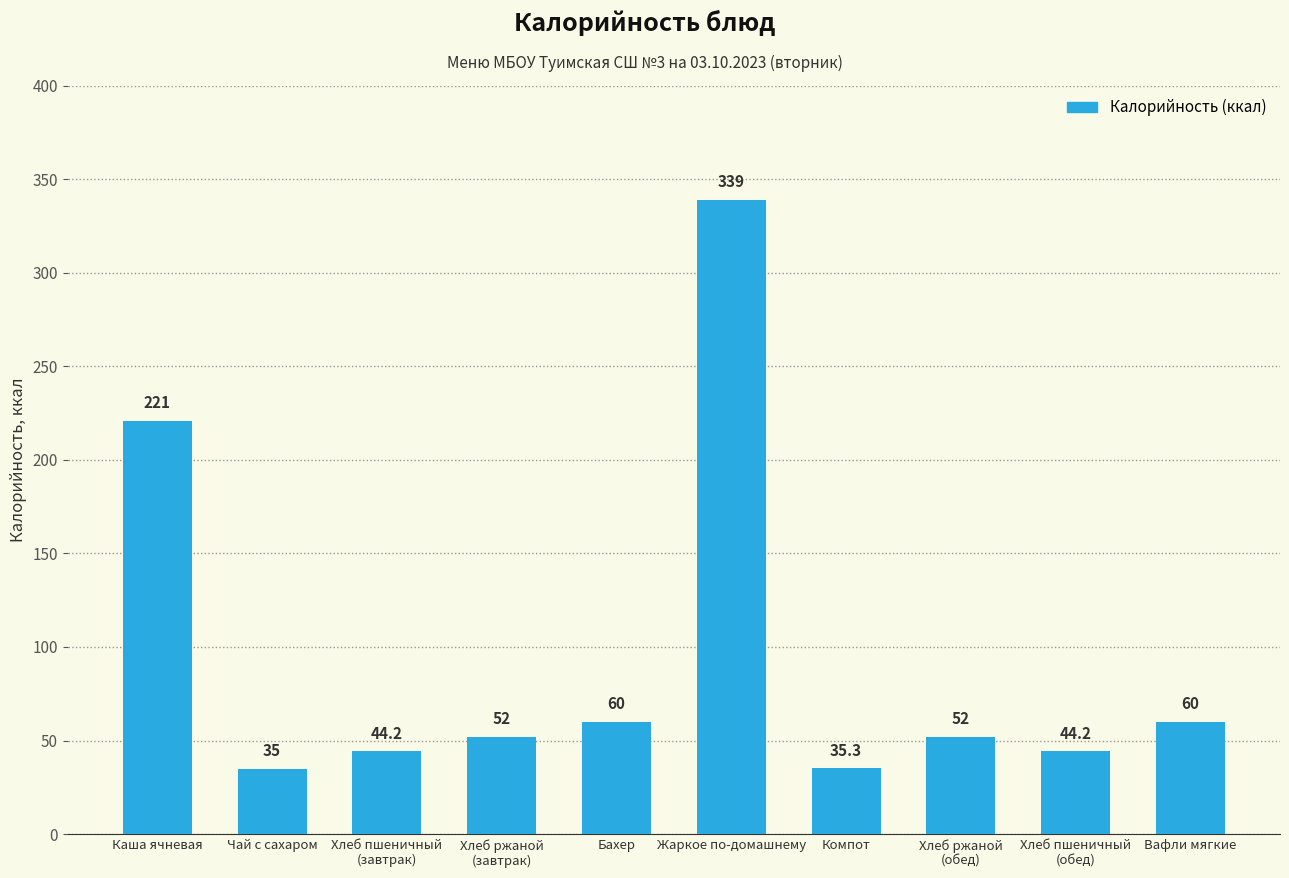

Between Каша ячневая and Компот, which is larger?

Каша ячневая